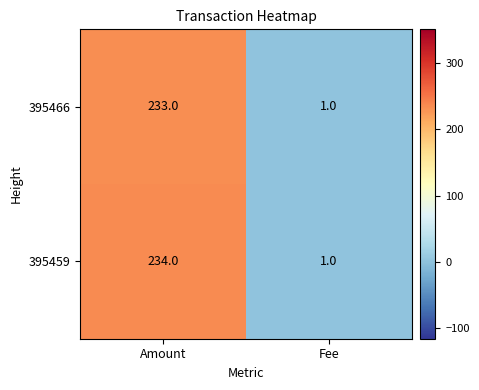

At how many categories does at least one series exceed 164?

1